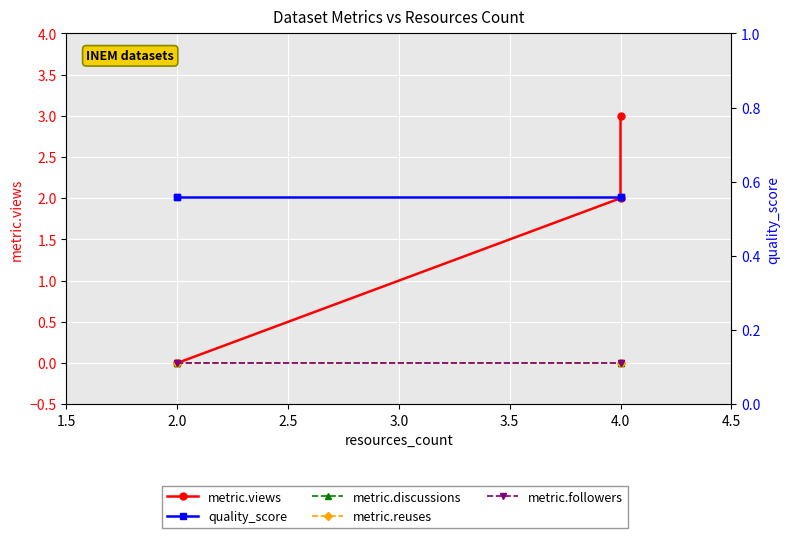

What is the value of the quality_score point at the 4th from the left?

0.6